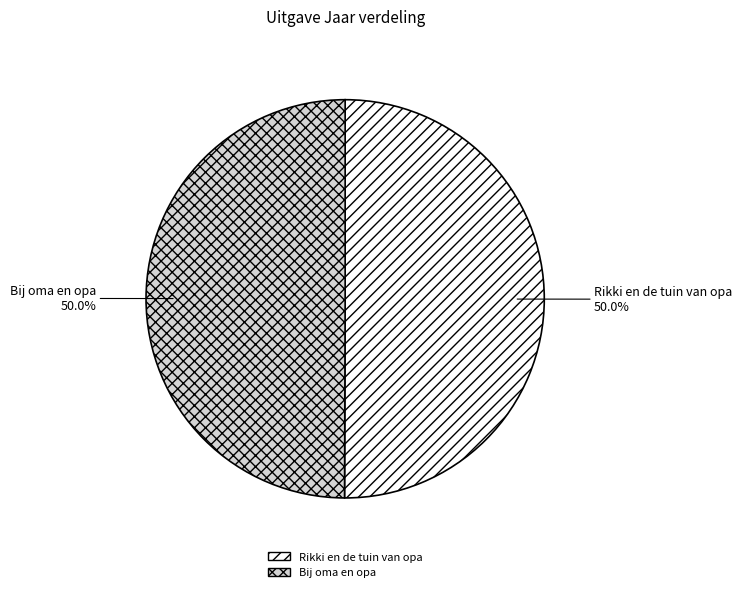

What portion of the pie excludes Rikki en de tuin van opa?

50.0%